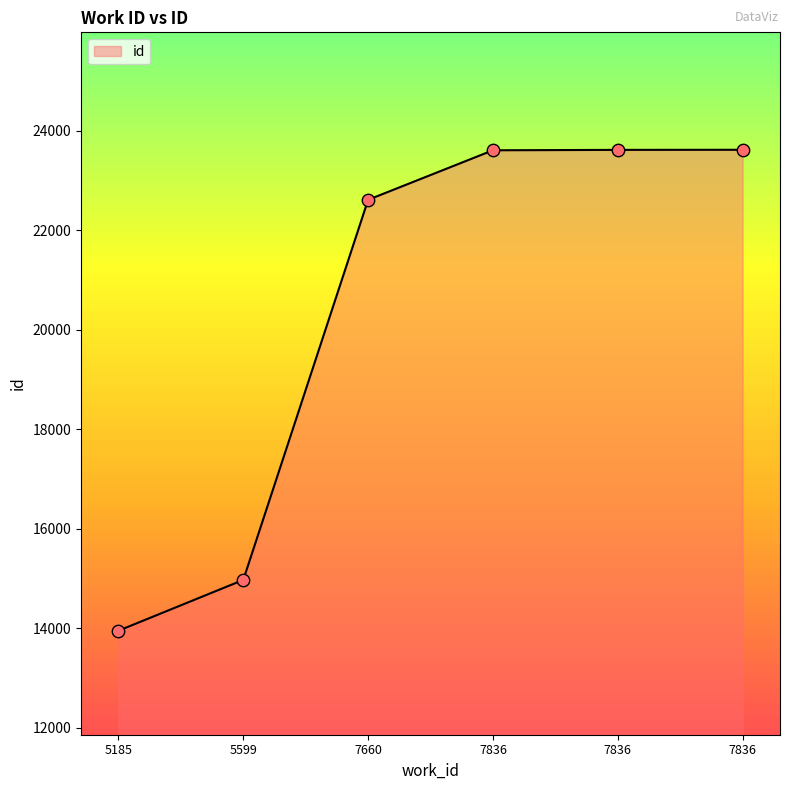

Between 5185 and 5599, which is larger?

5599